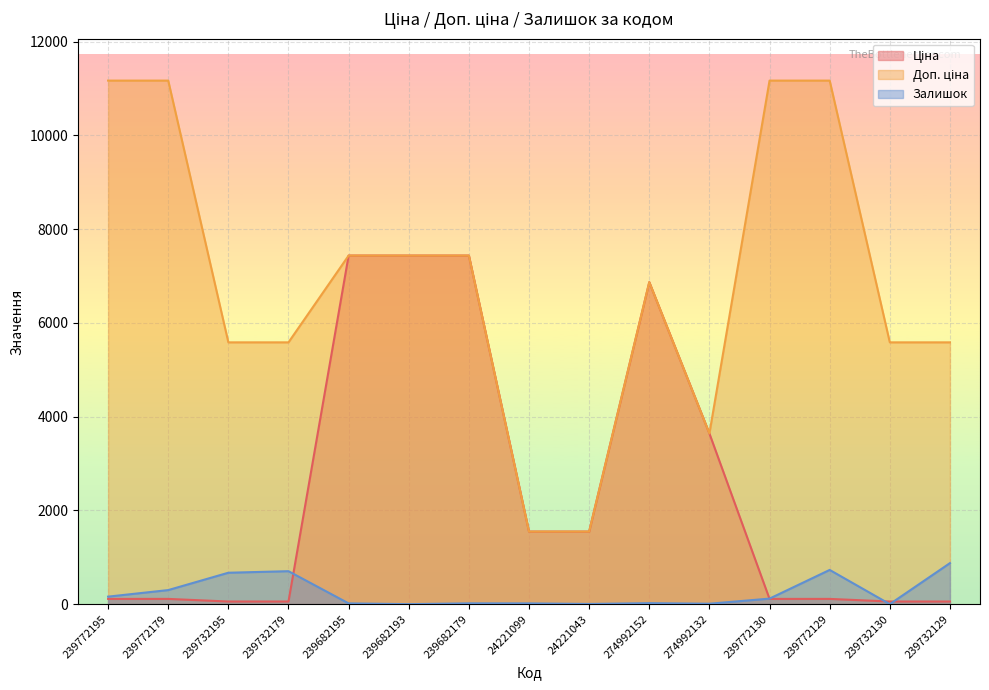

The value of Доп. ціна at 239732129 is 10020.4. True or false?

False